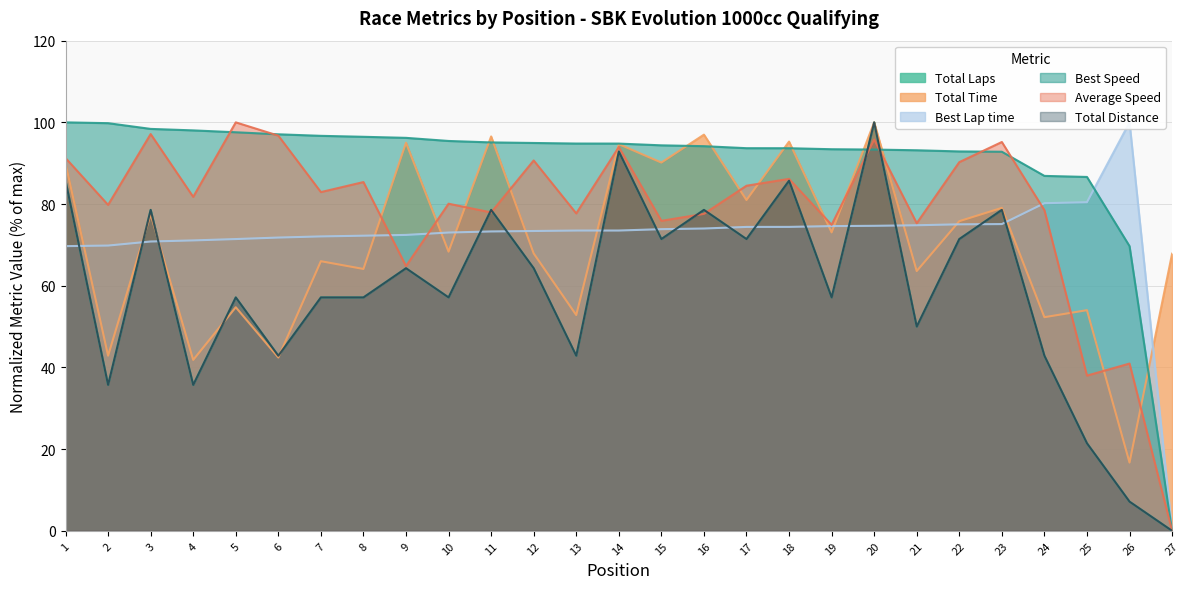

Reading left to right, list all the values displayed in this chart.

Total Laps: 85.7	35.7	78.6	35.7	57.1	42.9	57.1	57.1	64.3	57.1	78.6	64.3	42.9	92.9	71.4	78.6	71.4	85.7	57.1	100.0	50.0	71.4	78.6	42.9	21.4	7.1	0.0
Total Time: 90.0	42.9	77.5	41.8	54.7	42.4	66.0	64.1	95.0	68.4	96.6	67.9	52.8	94.7	90.2	97.0	81.0	95.3	73.1	100.0	63.6	75.8	79.1	52.3	54.0	16.7	67.8
Best Lap time: 69.7	69.8	70.8	71.1	71.4	71.8	72.1	72.3	72.4	73.0	73.3	73.4	73.5	73.5	73.9	74.0	74.4	74.4	74.6	74.7	74.8	75.0	75.1	80.2	80.5	100.0	0.0
Best Speed: 100.0	99.8	98.4	98.0	97.6	97.1	96.7	96.5	96.2	95.4	95.1	95.0	94.8	94.8	94.4	94.2	93.7	93.7	93.4	93.3	93.2	92.9	92.8	86.9	86.6	69.7	0.0
Average Speed: 91.3	79.8	97.1	81.8	100.0	96.7	82.9	85.4	64.8	80.1	77.9	90.7	77.7	94.0	75.9	77.6	84.5	86.2	74.9	95.8	75.3	90.3	95.2	78.5	38.0	40.9	0.0
Total Distance: 85.7	35.7	78.6	35.7	57.1	42.9	57.1	57.1	64.3	57.1	78.6	64.3	42.9	92.9	71.4	78.6	71.4	85.7	57.1	100.0	50.0	71.4	78.6	42.9	21.4	7.1	0.0